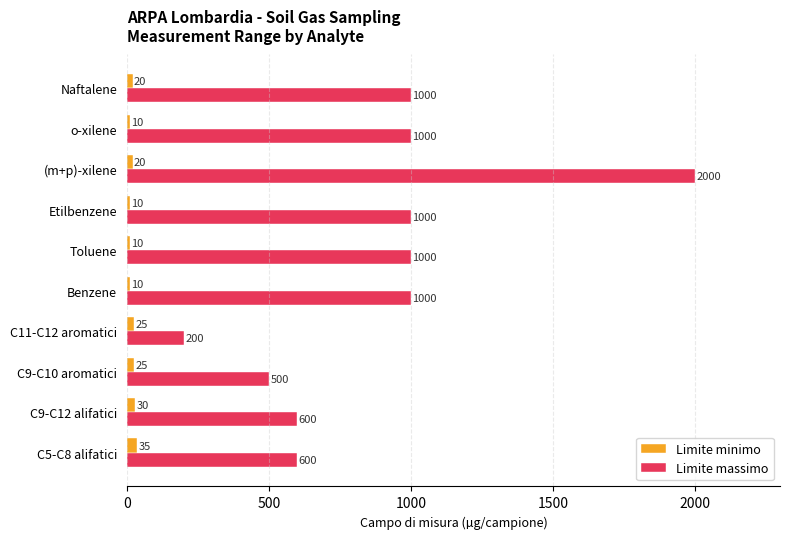

What is the minimum value shown in the chart?

10